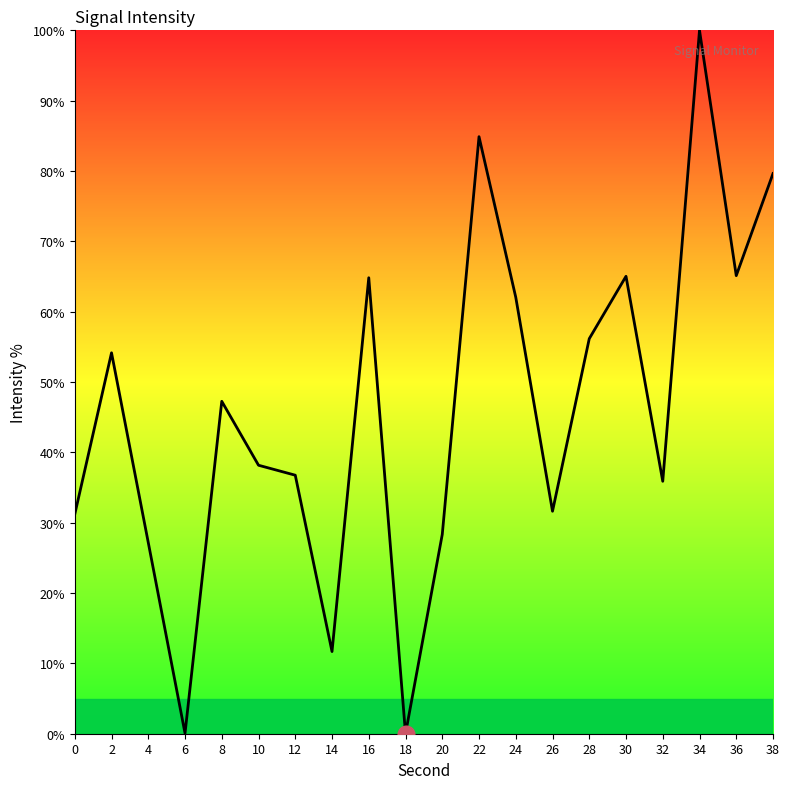

What is the ratio of the value at 14 to the value at 34?

0.1